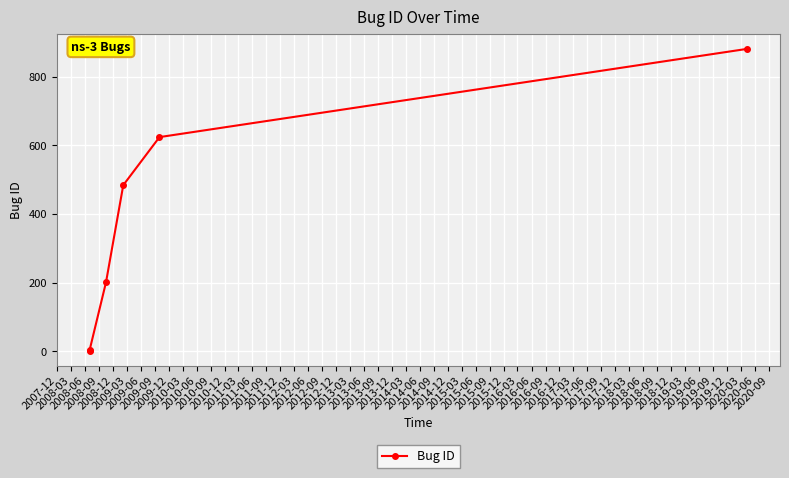

At which label does the data first exceed 484?

2008-12